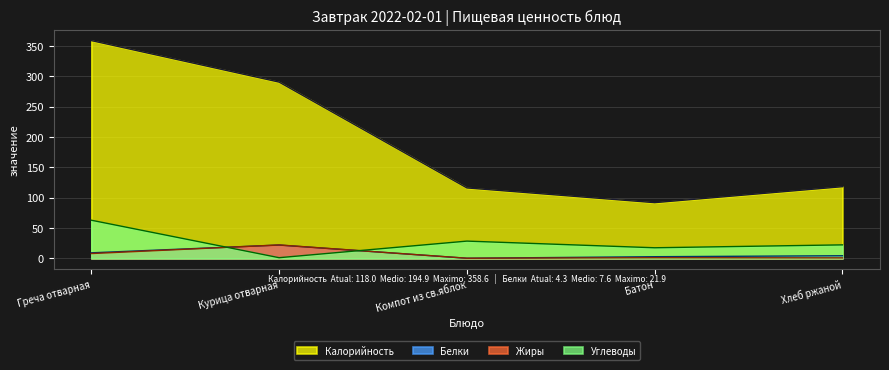

True or false: Жиры and Калорийность intersect in this chart.

False